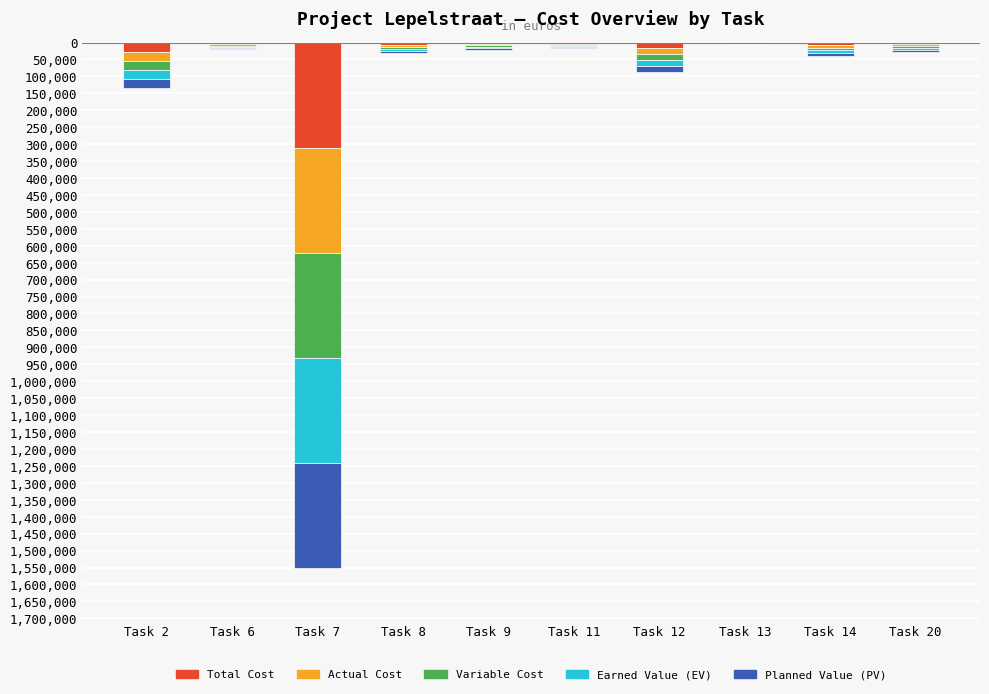

What are all the series names shown in the legend?

Total Cost, Actual Cost, Variable Cost, Earned Value (EV), Planned Value (PV)